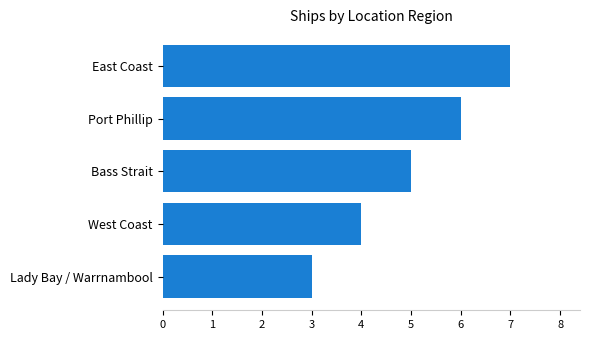

The value at Port Phillip is 6. True or false?

True